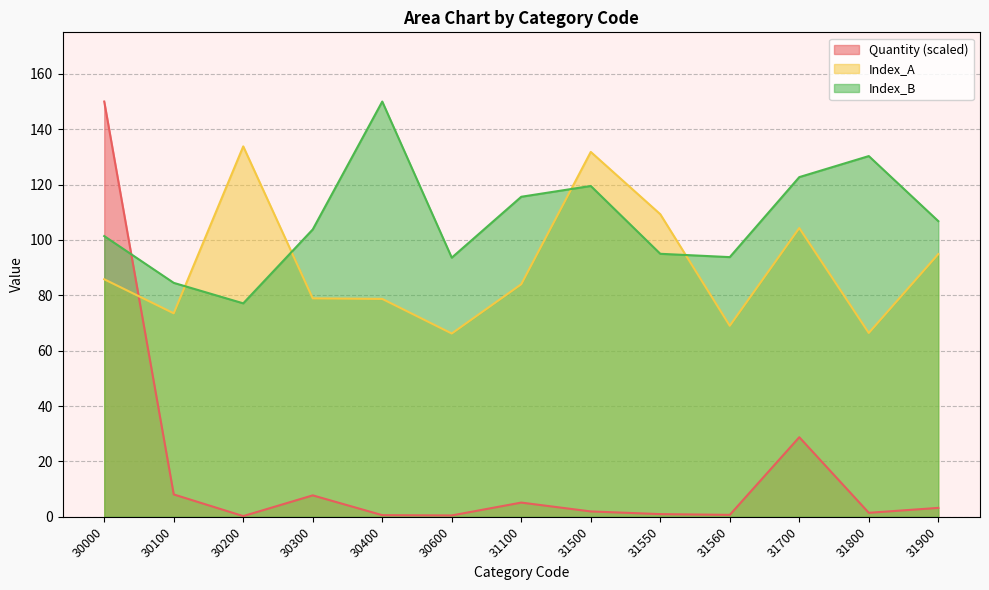

What is the highest value of the Quantity series?

150.0